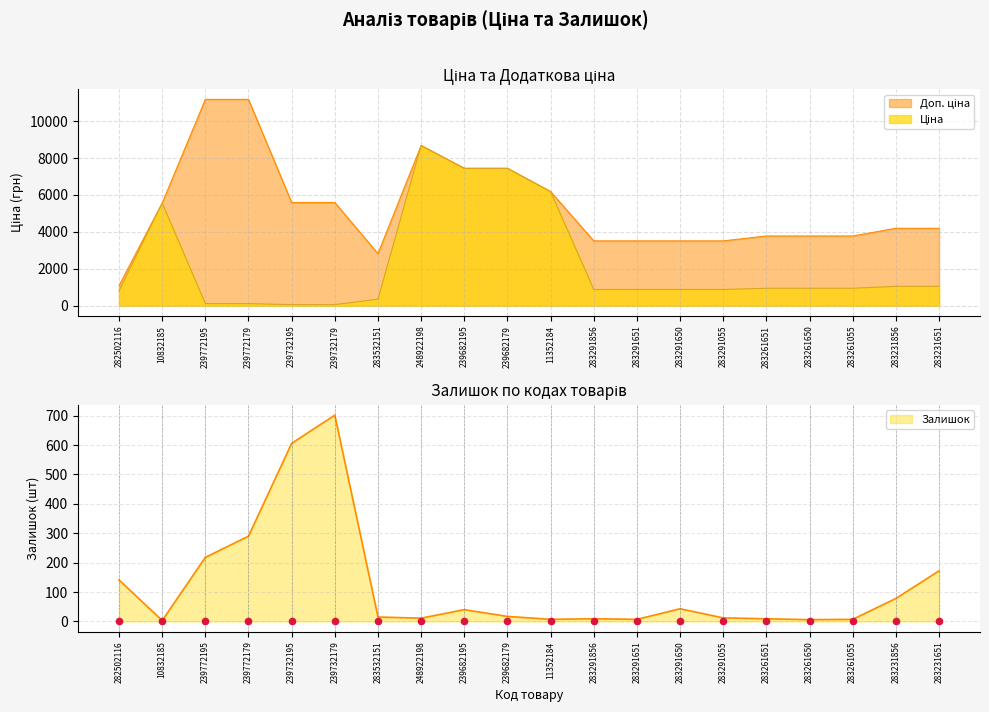

At which category is the sum across all series the highest?

248922198